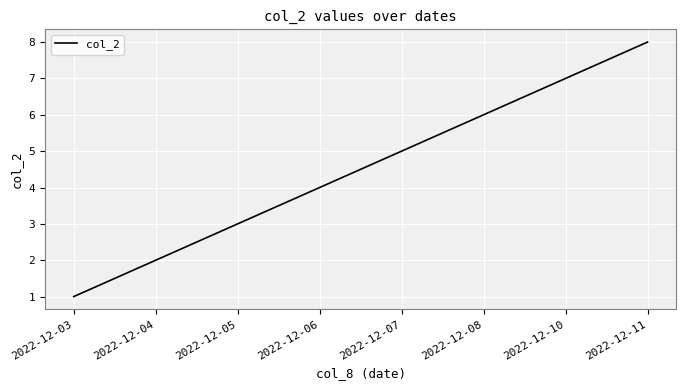

Approximately how many times larger is the value at 2022-12-08 compared to 2022-12-03?

6.0